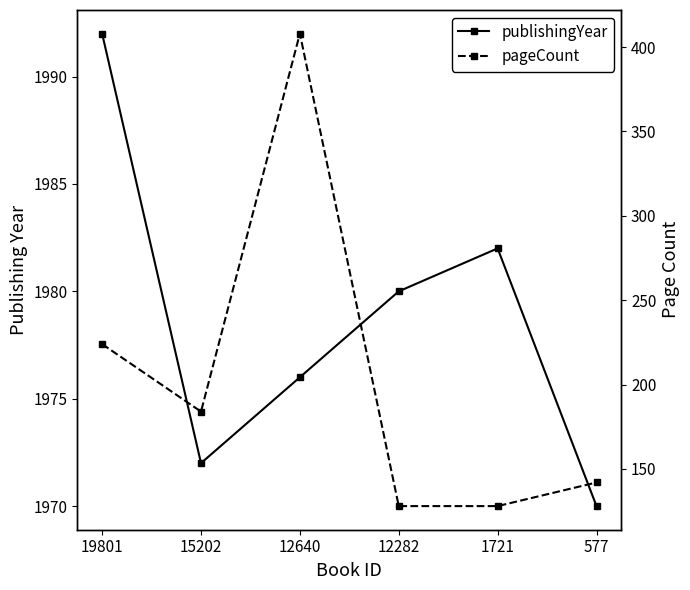

Reading right to left, list all the values displayed in this chart.

publishingYear: 577=1970	1721=1982	12282=1980	12640=1976	15202=1972	19801=1992
pageCount: 577=142	1721=128	12282=128	12640=408	15202=184	19801=224